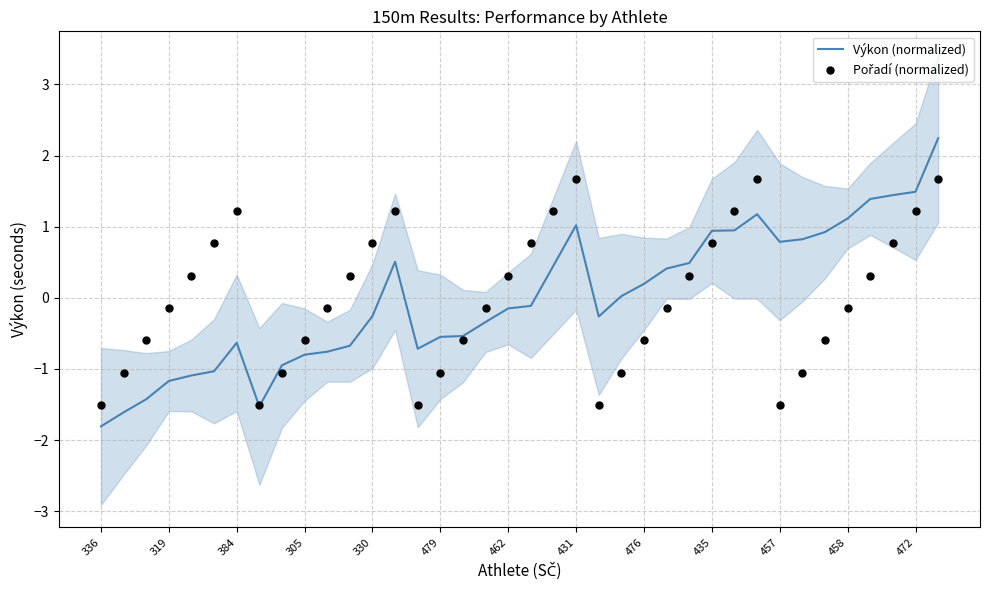

What are all the series names shown in the legend?

Výkon (normalized), Pořadí (normalized)